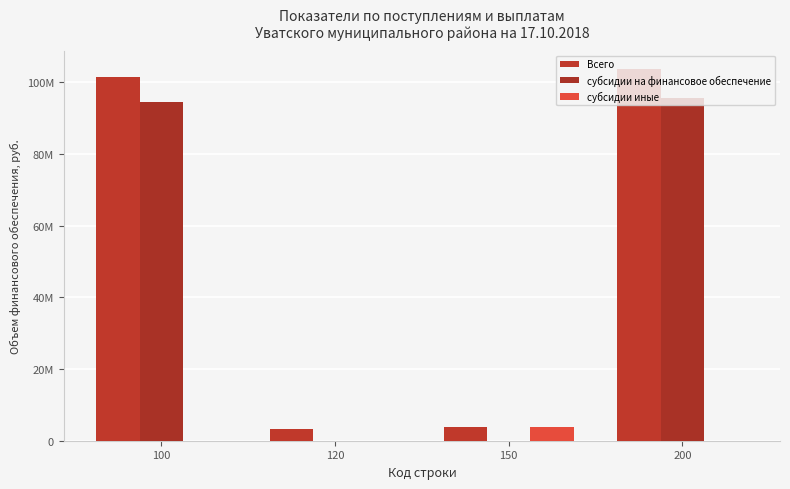

What is the highest value of the субсидии на финансовое обеспечение series?

95665956.3